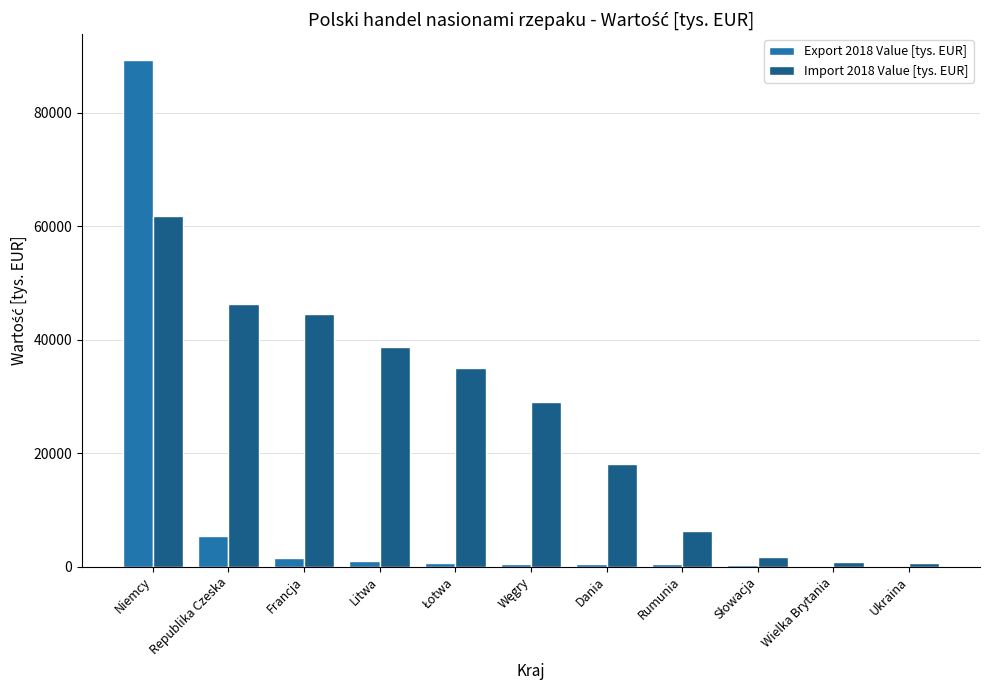

Is it true that Import 2018 Value [tys. EUR] equals 618.1 at Ukraina?

True